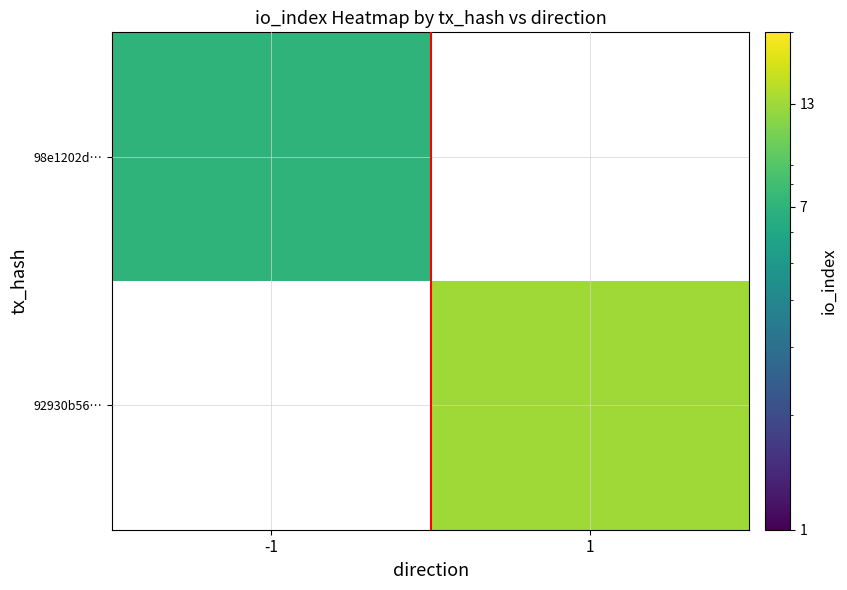

Which category has the highest value in the 92930b56… series?

-1